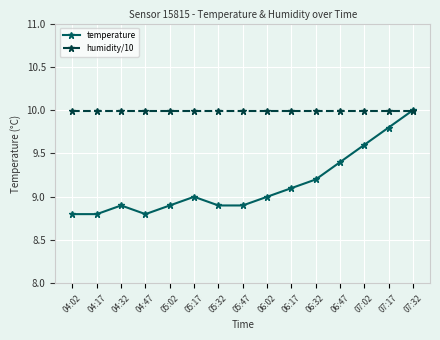

What is the label of the 2nd point from the left?

04:17